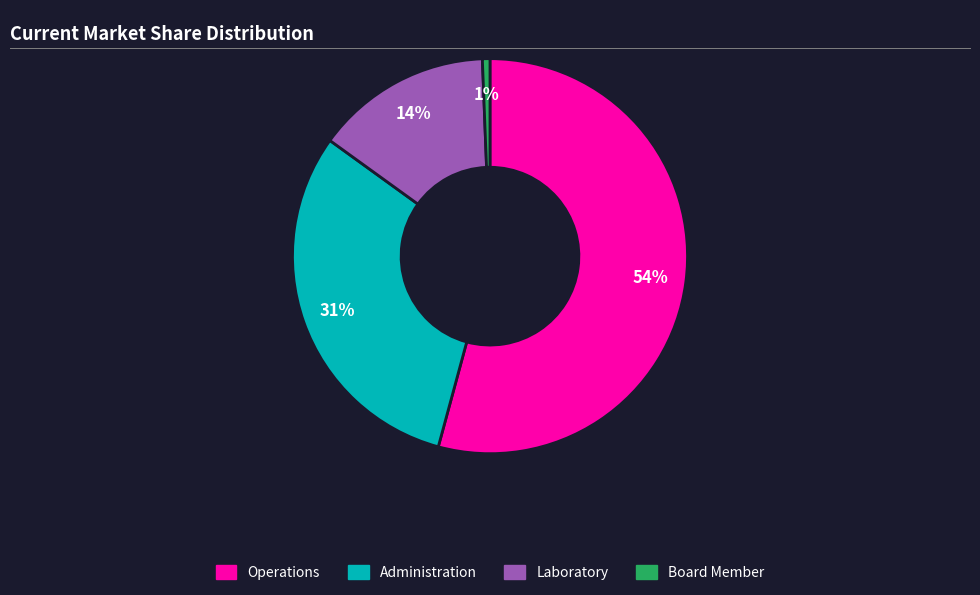

How many segments does this pie chart have?

4